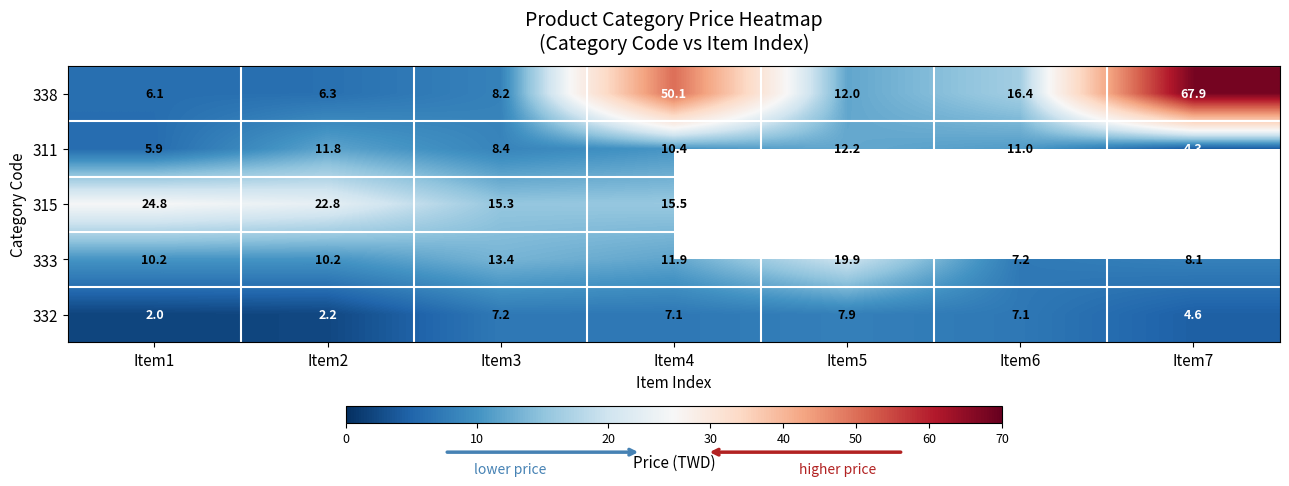

What is the difference between the second highest and second lowest values in the 311 series?

5.9